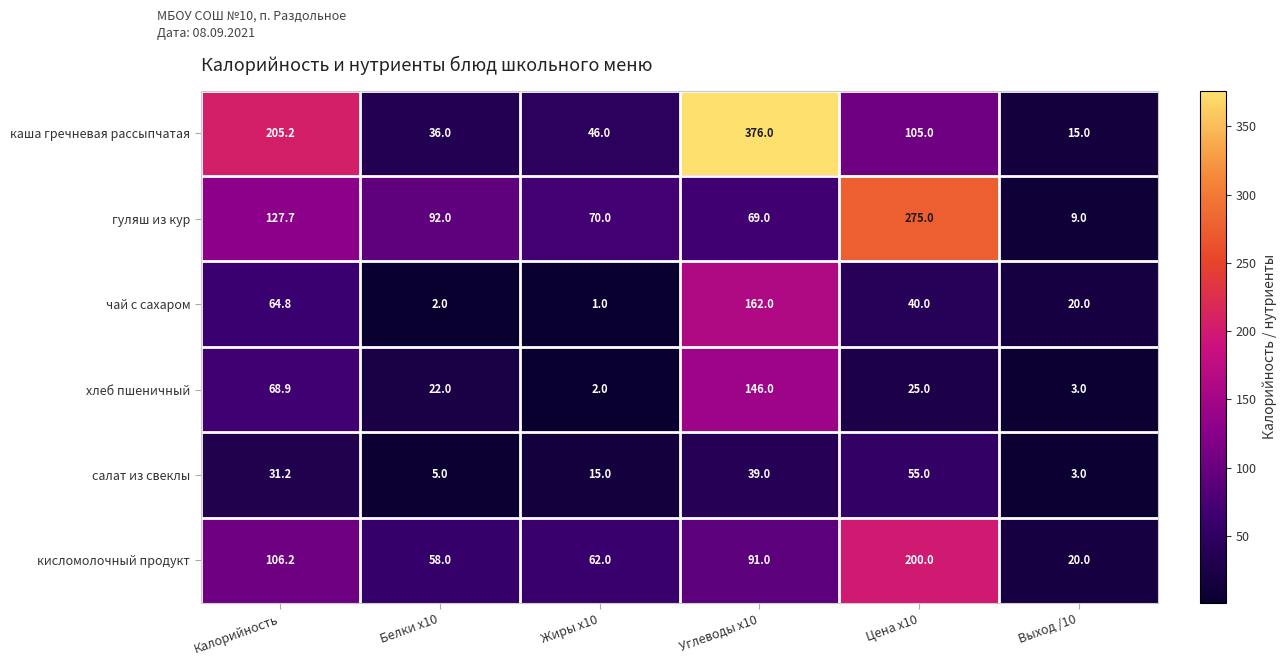

How many categories are shown in the chart?

6